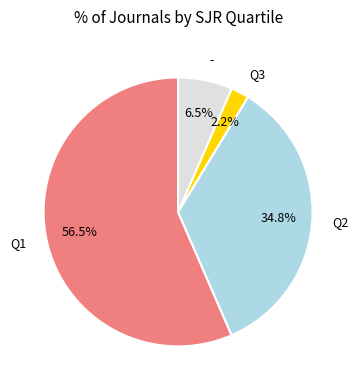

Which slice represents more than half of the pie?

Q1